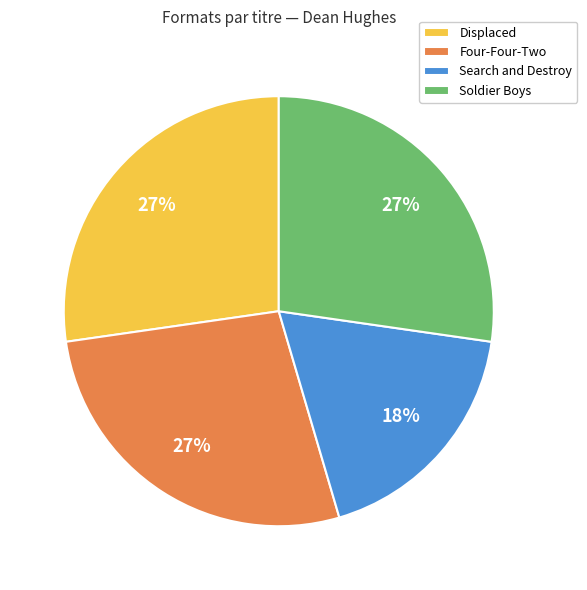

True or false: Search and Destroy accounts for 30% of the total.

False